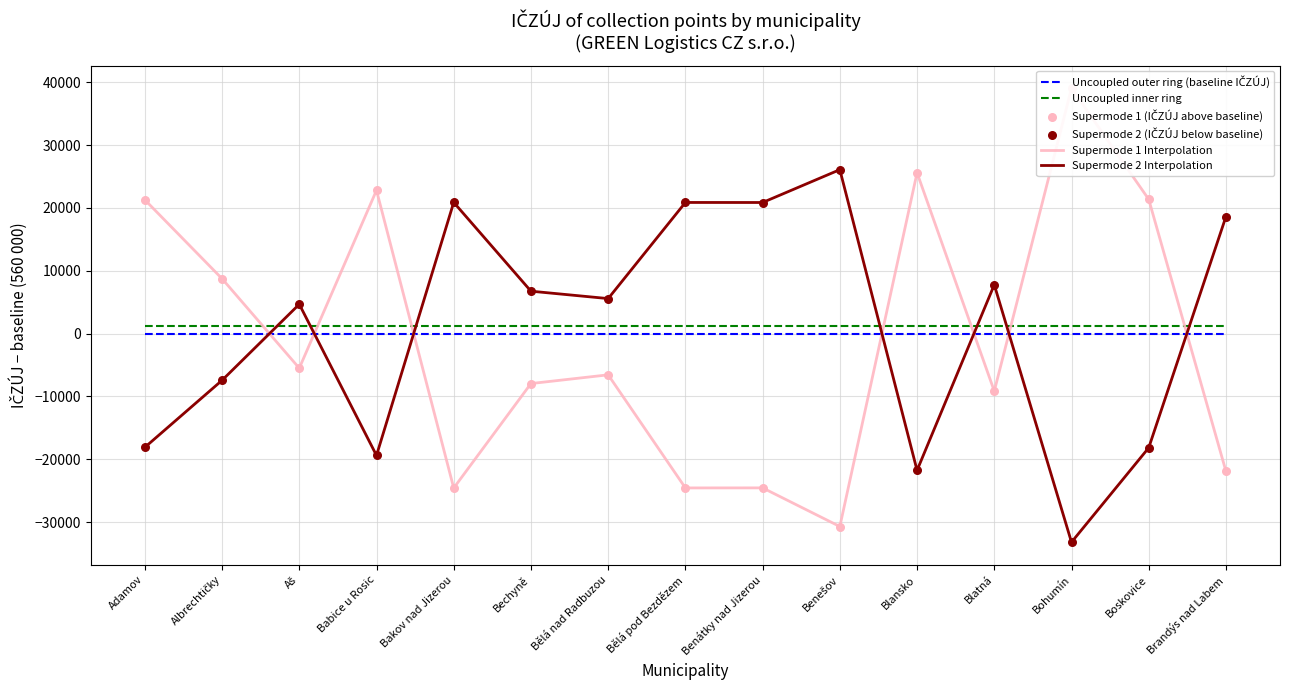

Which series has the widest spread of Y values?

Supermode 1 Interpolation